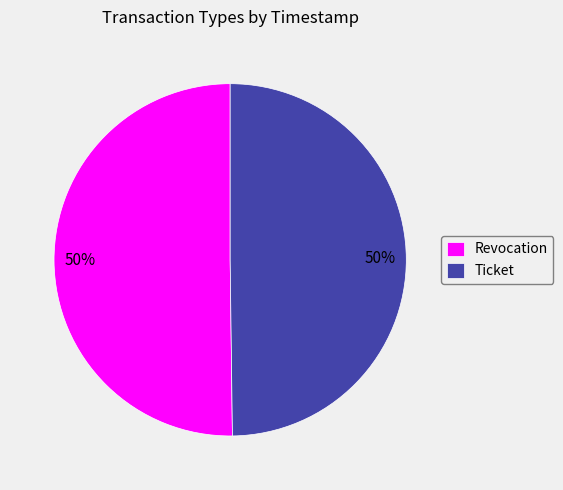

What is the ratio of the value at Revocation to the value at Ticket?

1.0